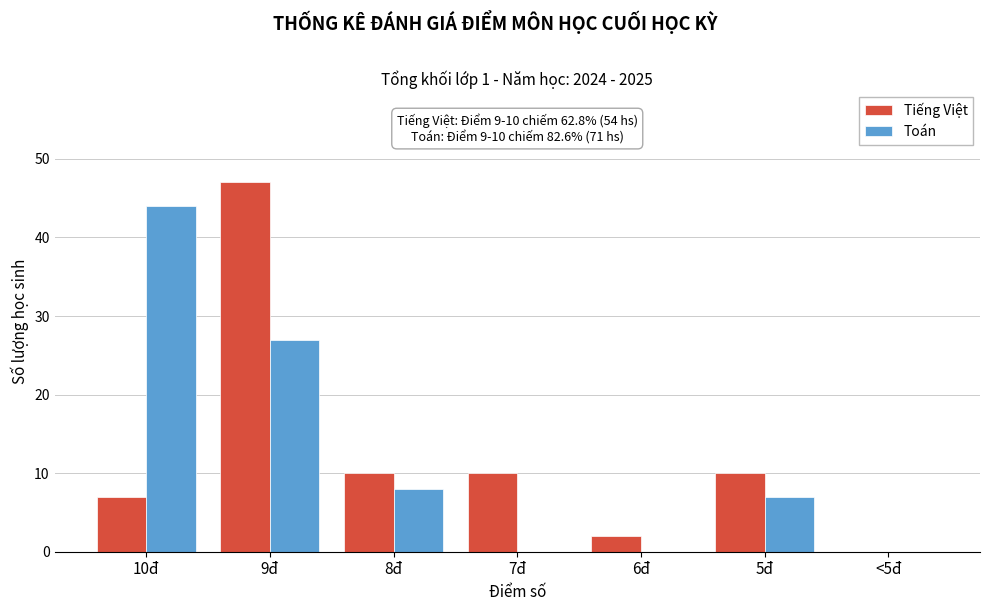

Reading left to right, transcribe all the data shown in this chart.

Tiếng Việt: 10đ=7	9đ=47	8đ=10	7đ=10	6đ=2	5đ=10	<5đ=0
Toán: 10đ=44	9đ=27	8đ=8	7đ=0	6đ=0	5đ=7	<5đ=0